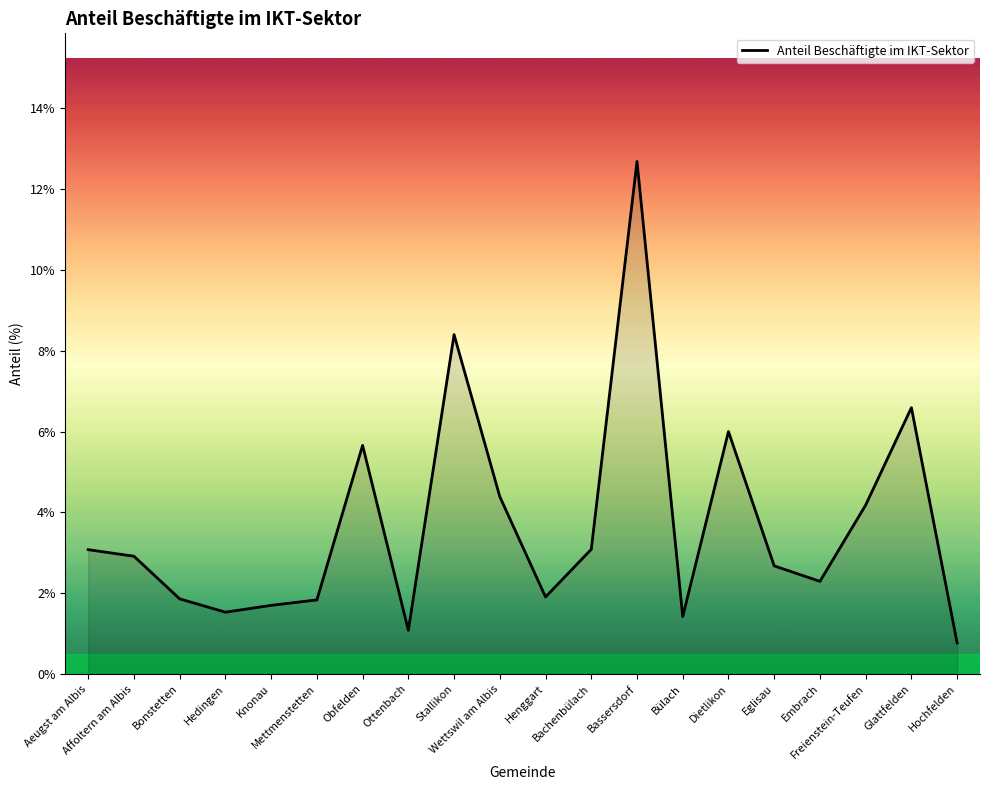

What is the minimum value shown in the chart?

0.8